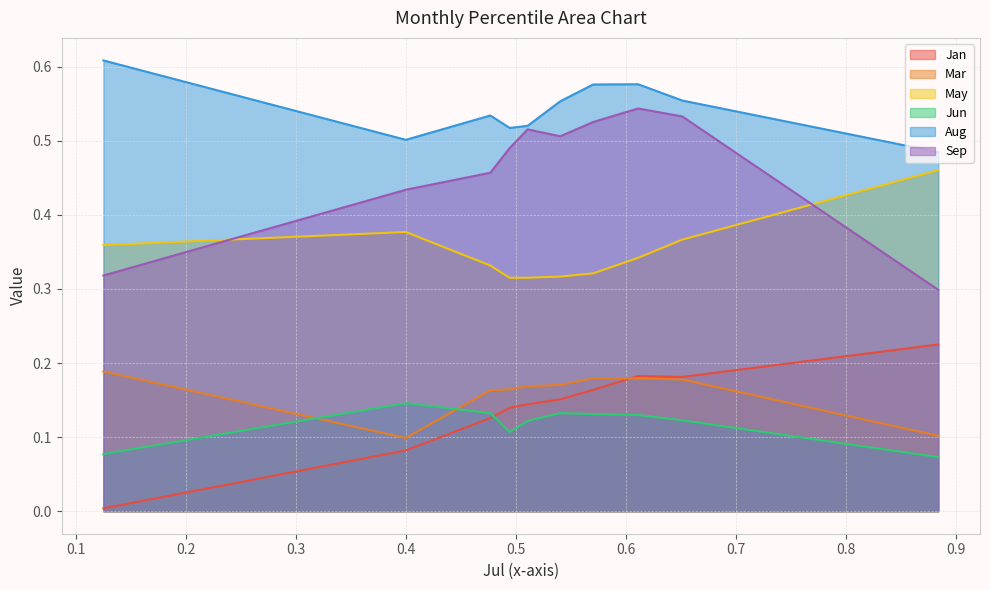

Count the number of data series in this chart.

6